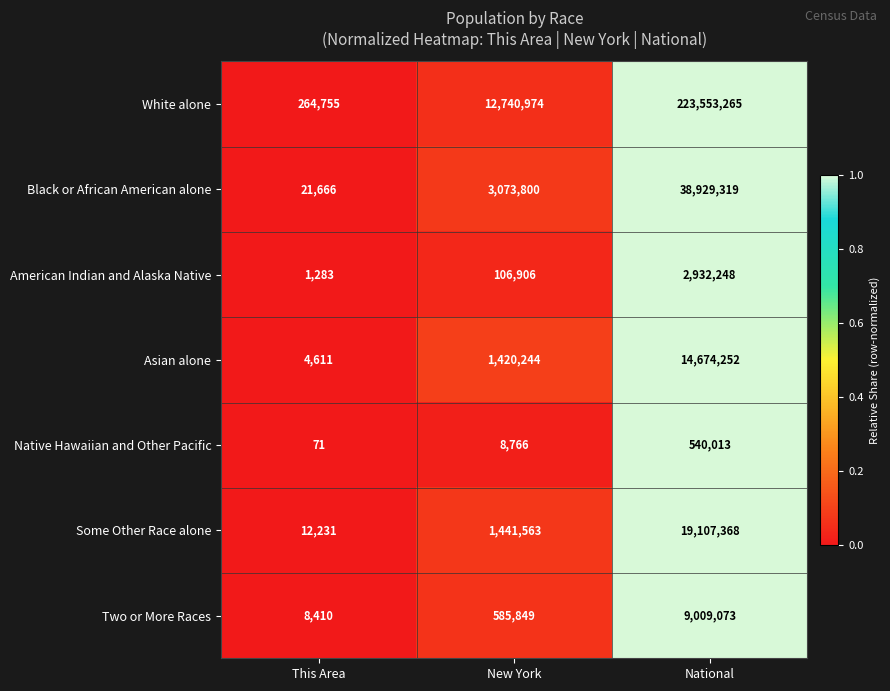

What is the difference between the White alone values at New York and National?

210812291